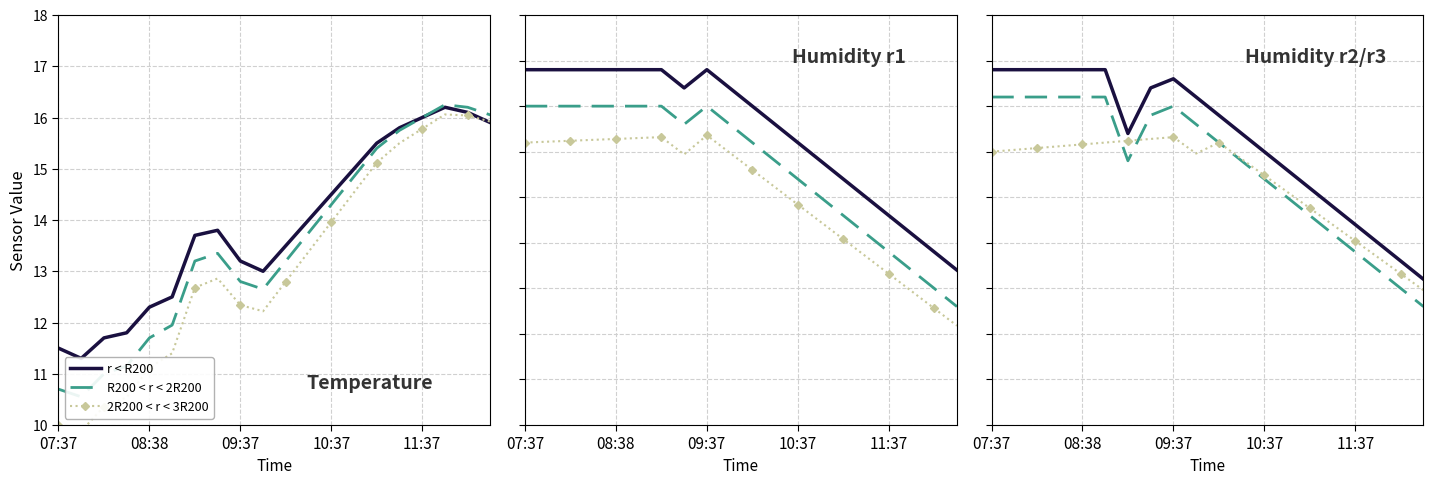

How many lines are shown in the chart?

3